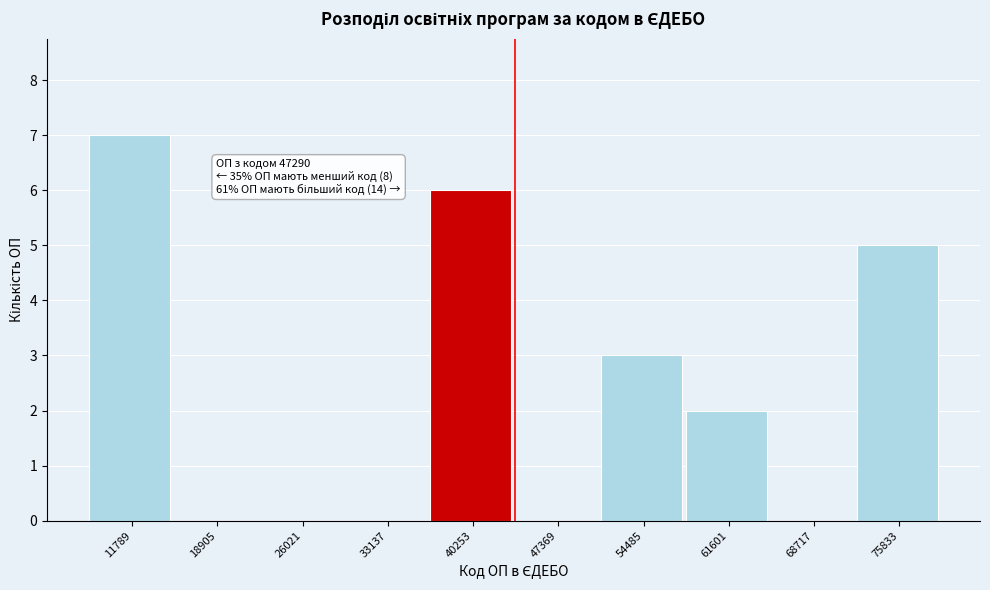

Reading right to left, extract all data points from this chart.

75833=5	68717=0	61601=2	54485=3	47369=0	40253=6	33137=0	26021=0	18905=0	11789=7